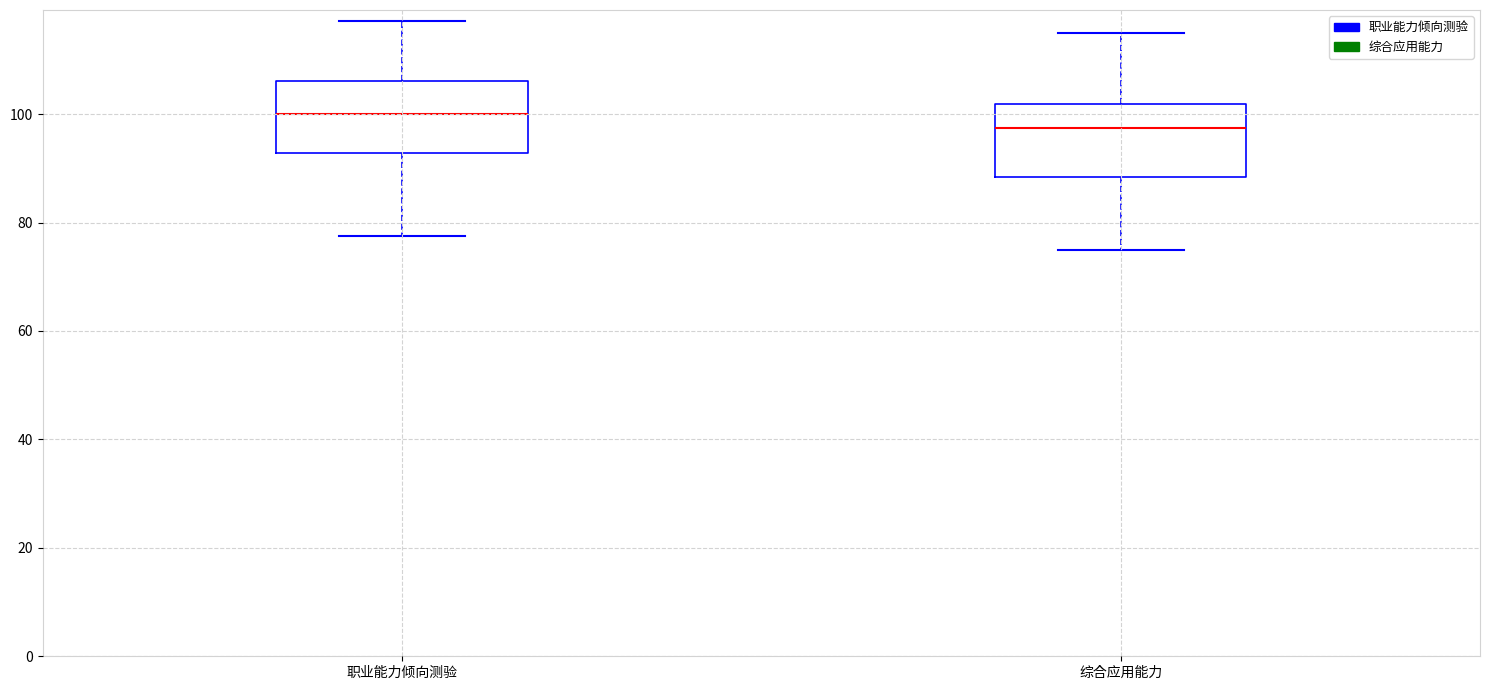

Which box's median line is the highest?

职业能力倾向测验